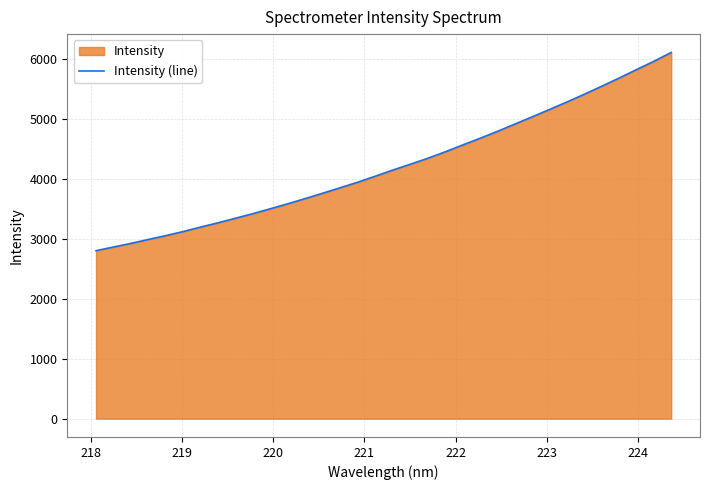

What is the difference between the maximum and minimum values?

3309.4